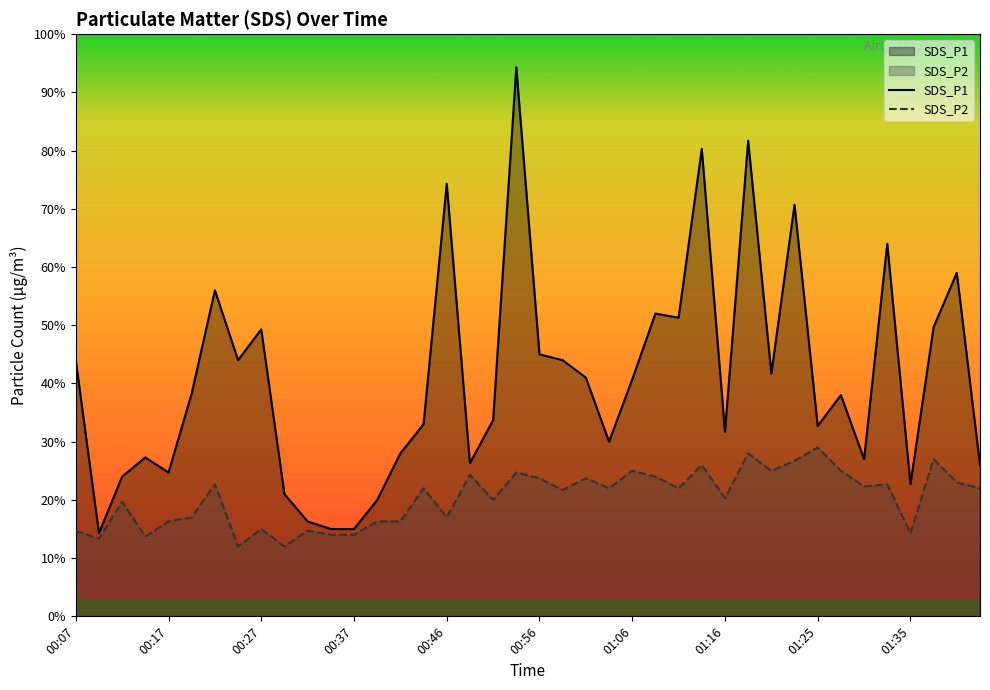

List the series in order of their overall mean, highest first.

SDS_P1, SDS_P2